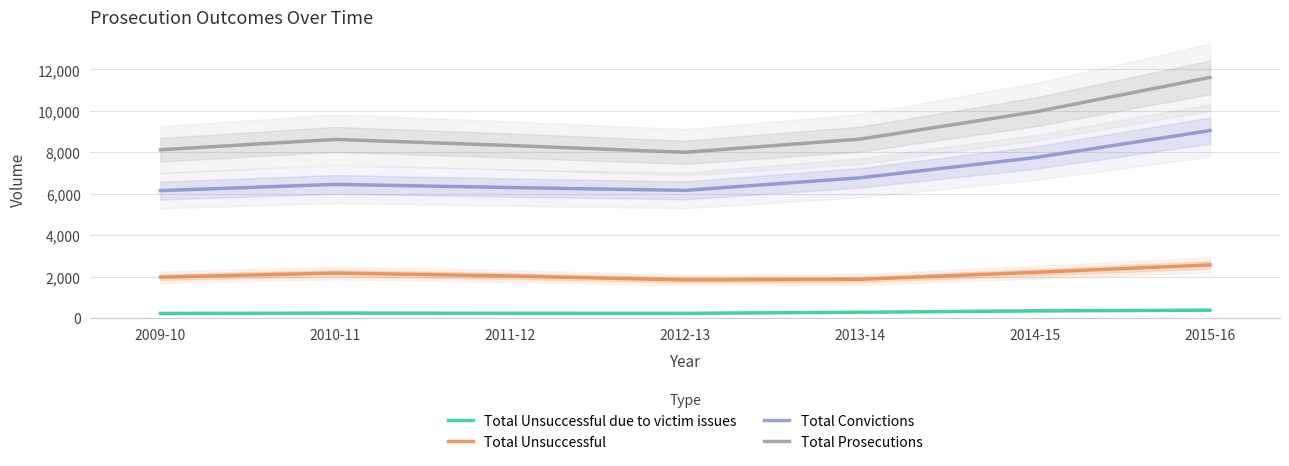

What is the spread (max minus min) of values at 2013-14?

8354.8